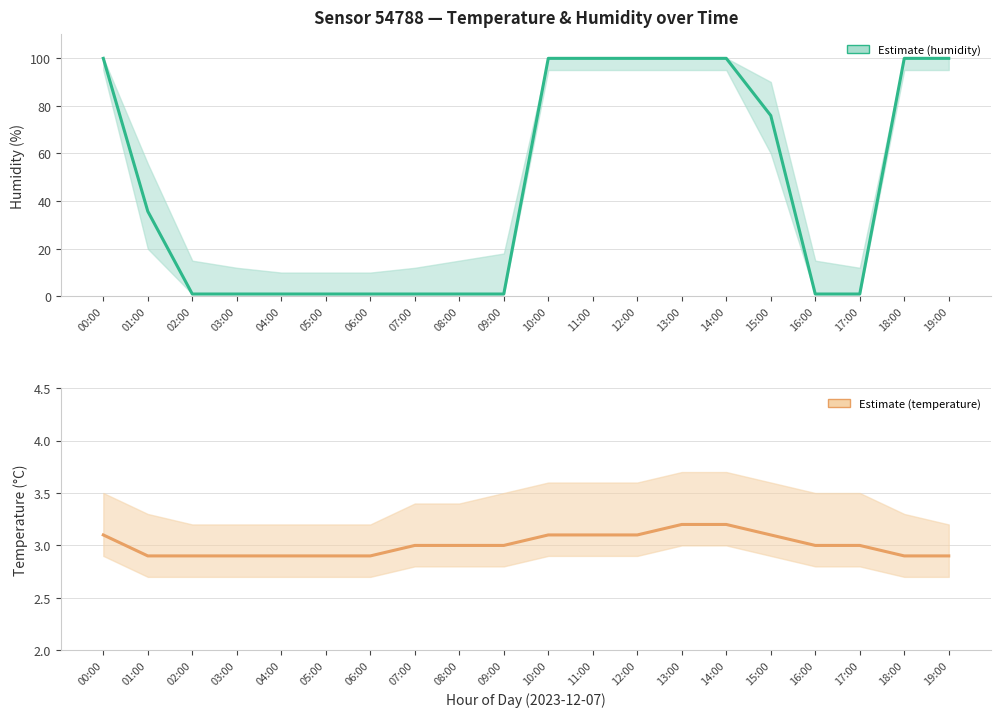

The value of humidity at 07:00 is 1.4. True or false?

False